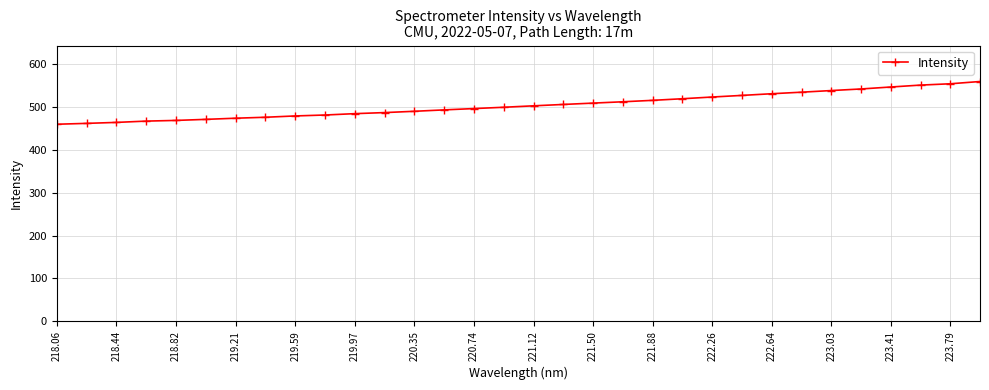

What is the value of the 17th point from the left?

503.1